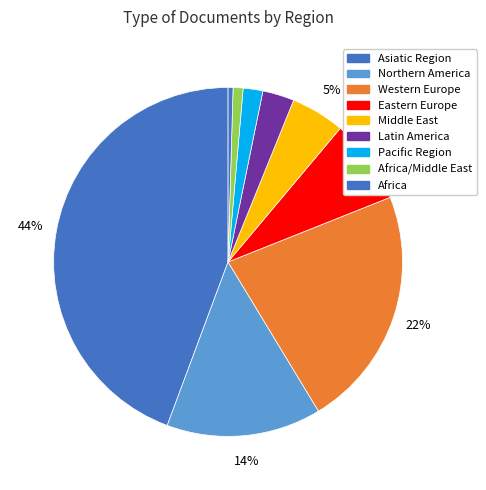

How many segments does this pie chart have?

9